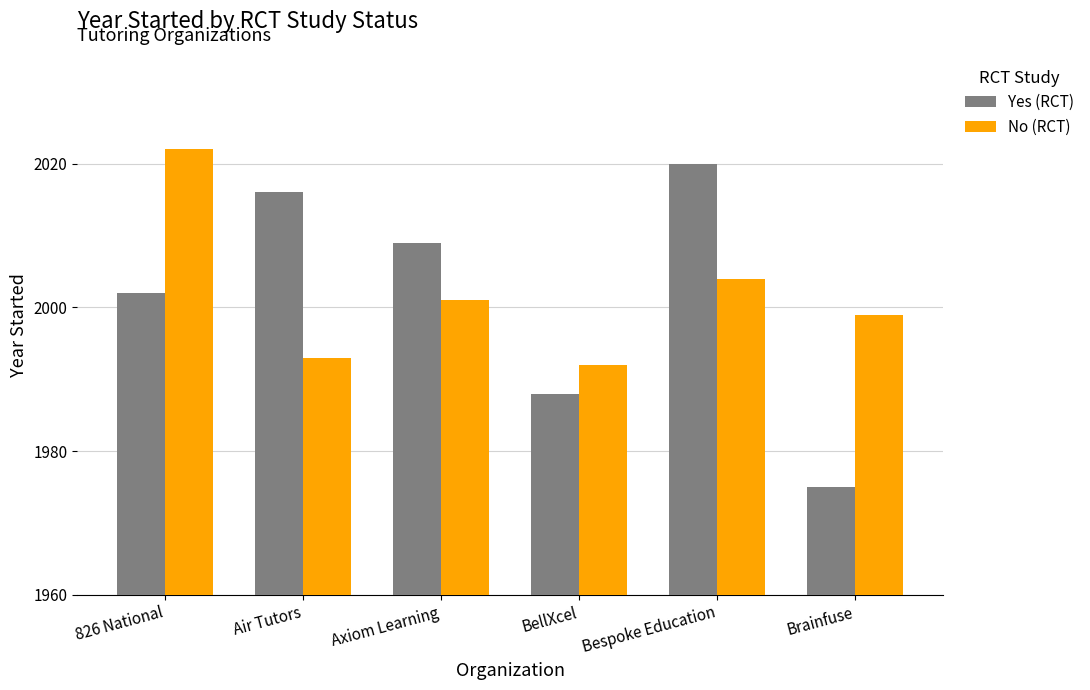

Which category has the lowest value in the No (RCT) series?

BellXcel